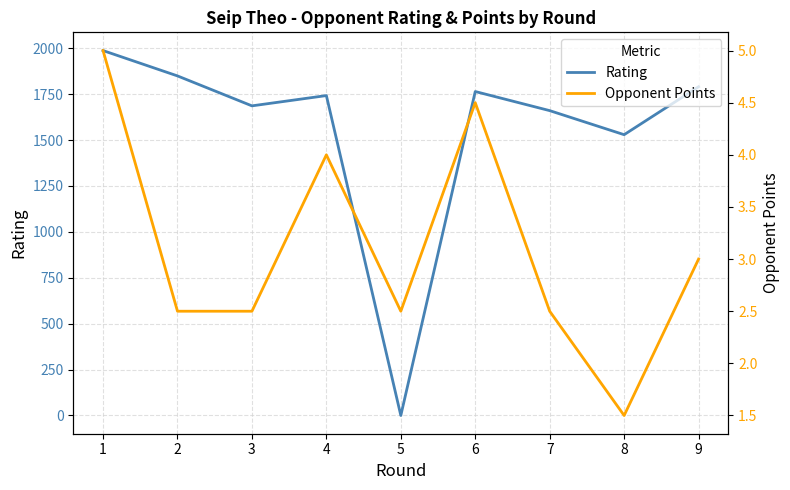

At how many categories does at least one series exceed 956?

8